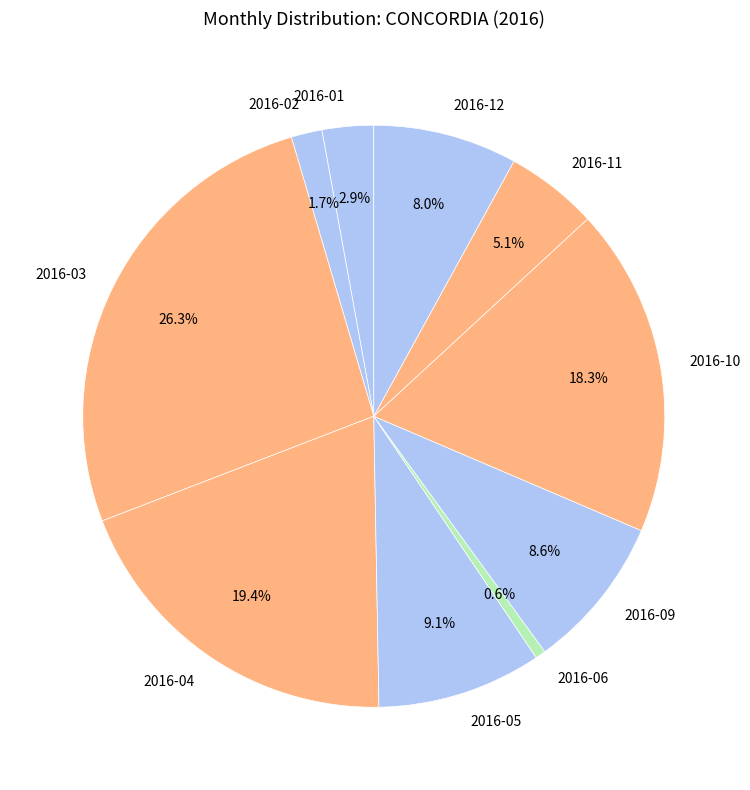

Combined, what portion of the pie is 2016-12 and 2016-10?

26.3%